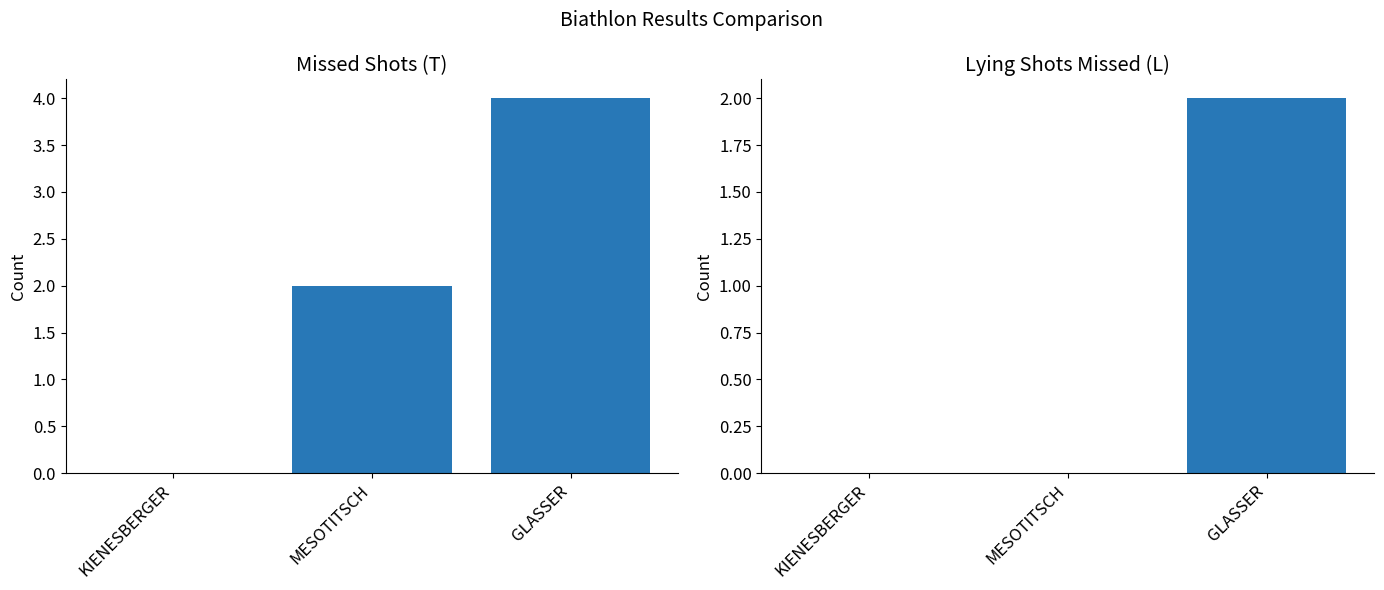

How many T values are between 0 and 4?

3